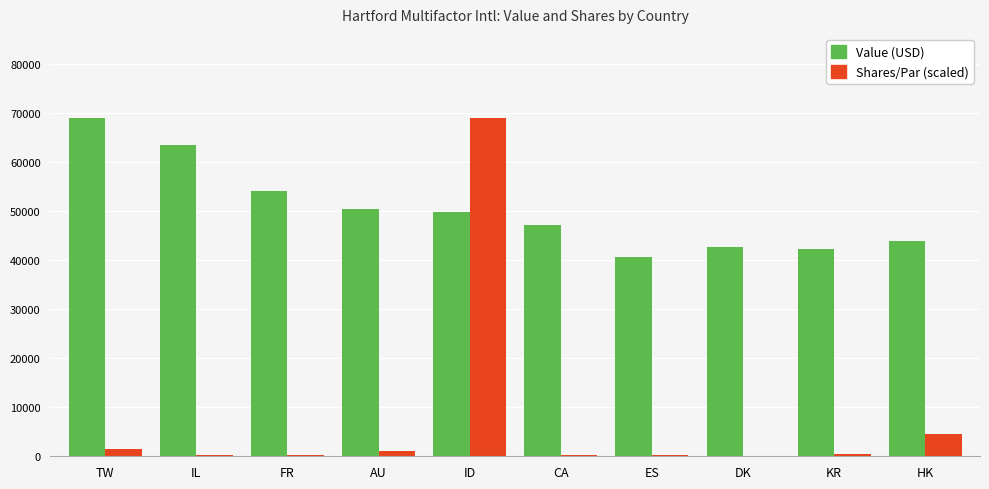

What is the maximum value shown in the chart?

68952.7